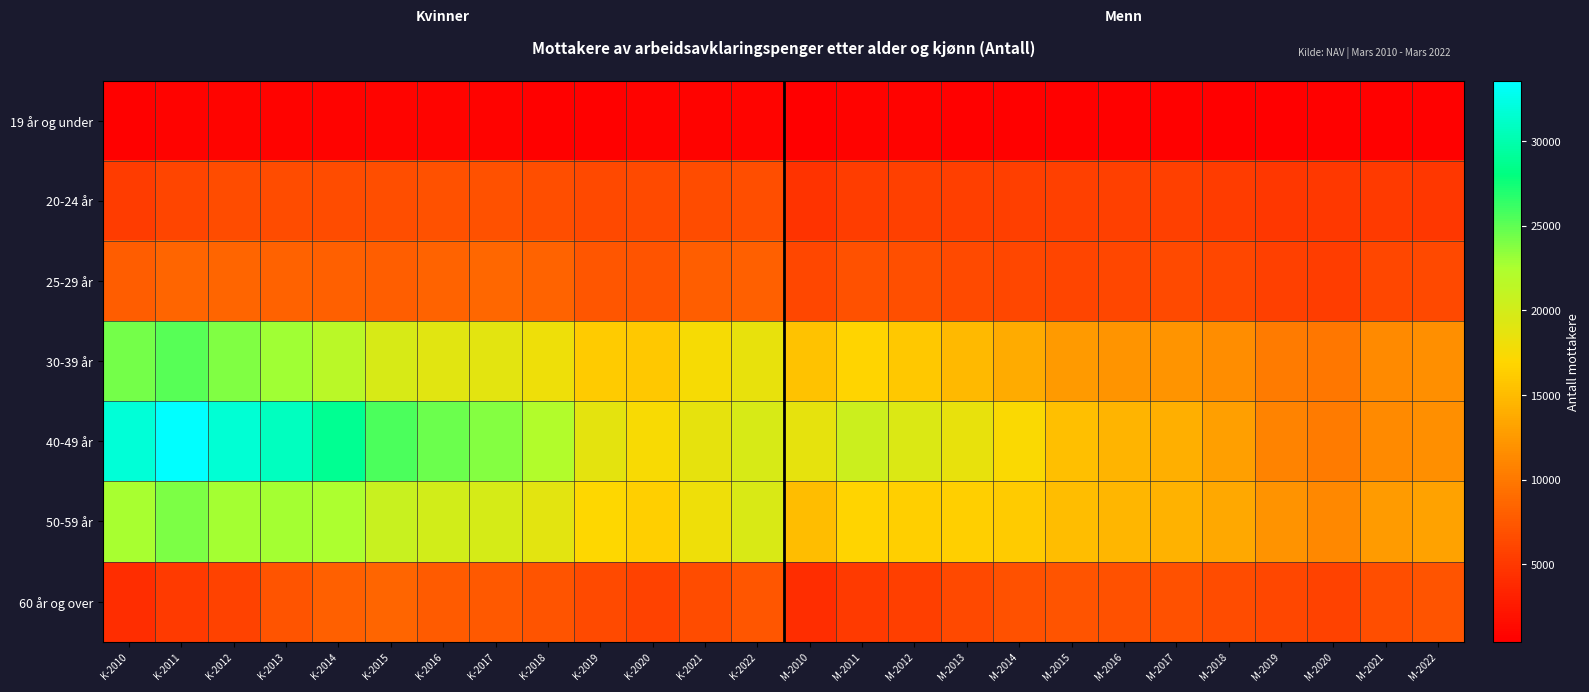

Count the number of categories in the chart.

26